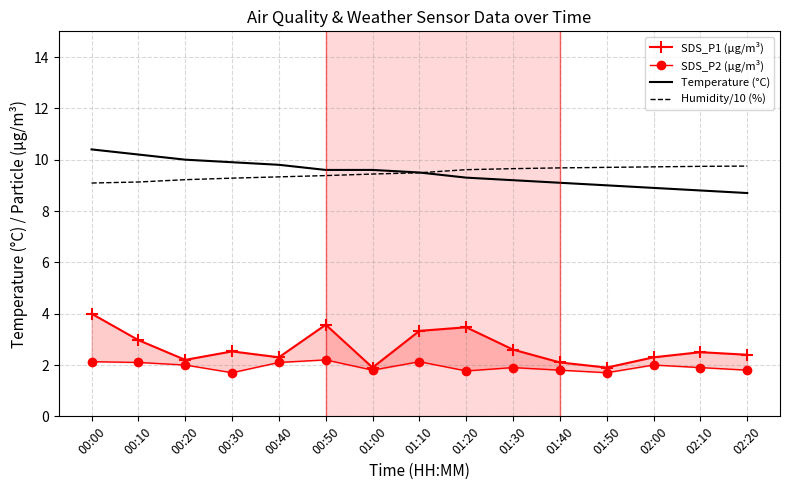

At how many categories does at least one series exceed 5?

15